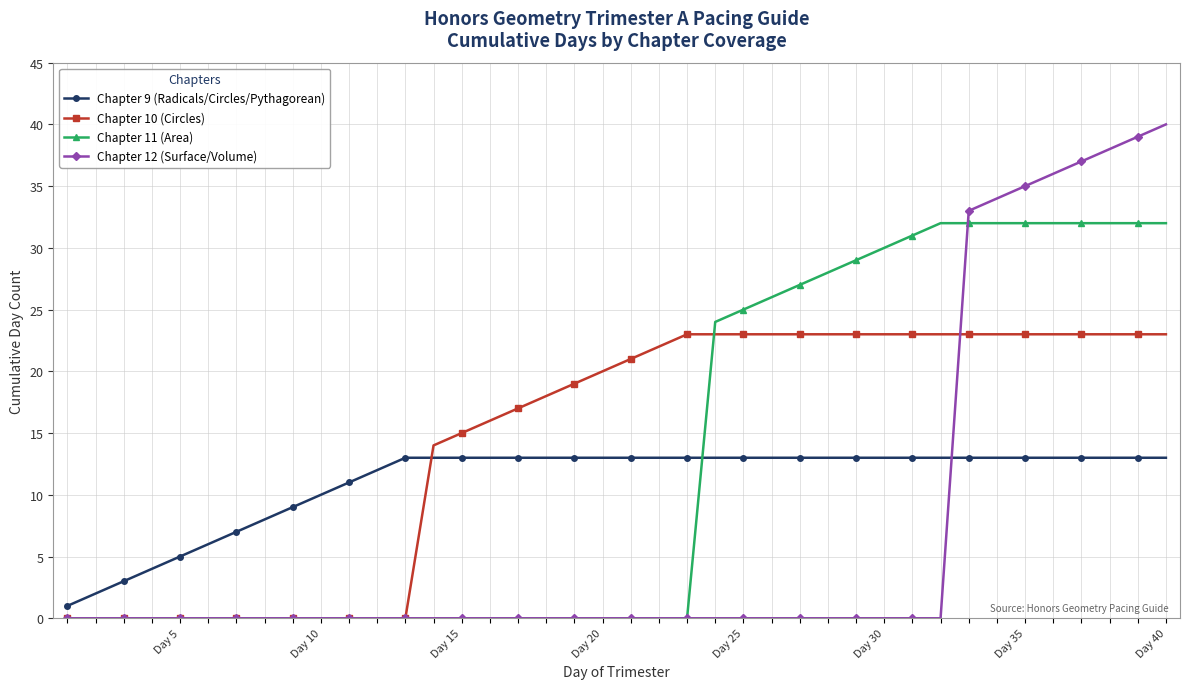

Rank the series by their average value, from lowest to highest.

Chapter 12 (Surface/Volume), Chapter 9 (Radicals/Circles/Pythagorean), Chapter 11 (Area), Chapter 10 (Circles)